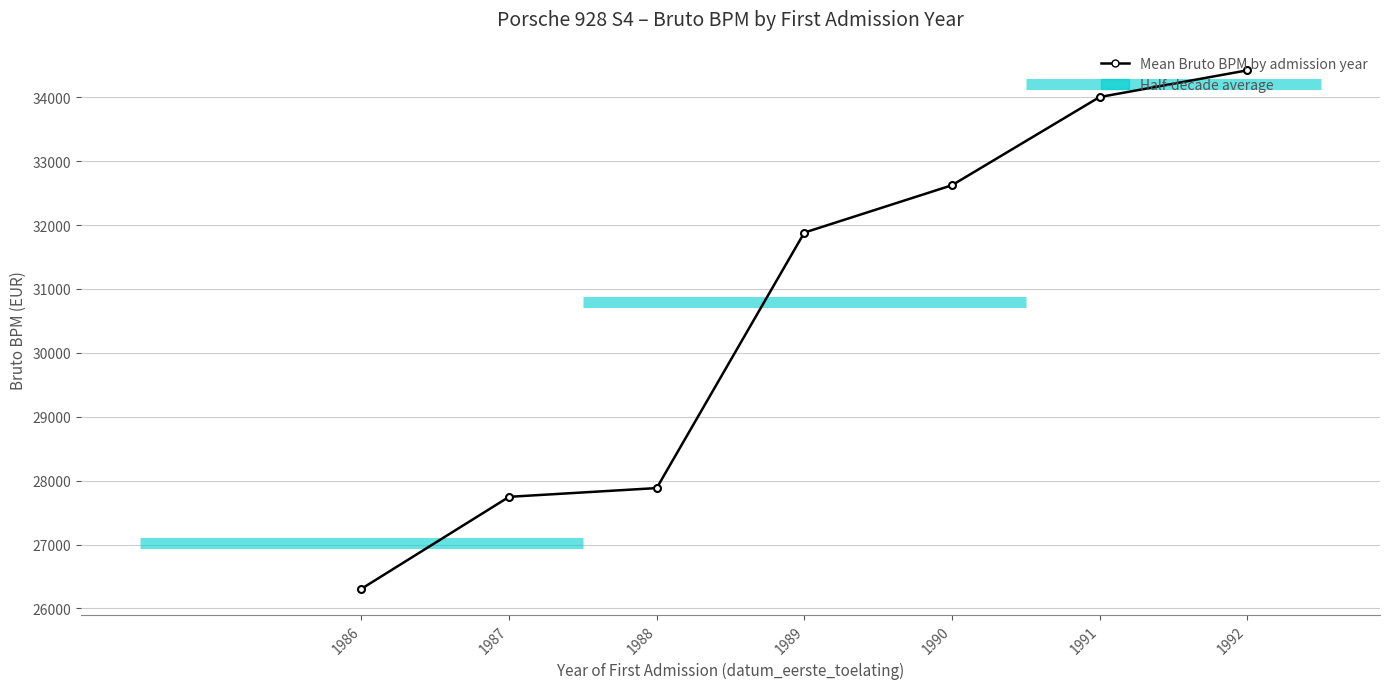

What is the sum of all values?

214868.1